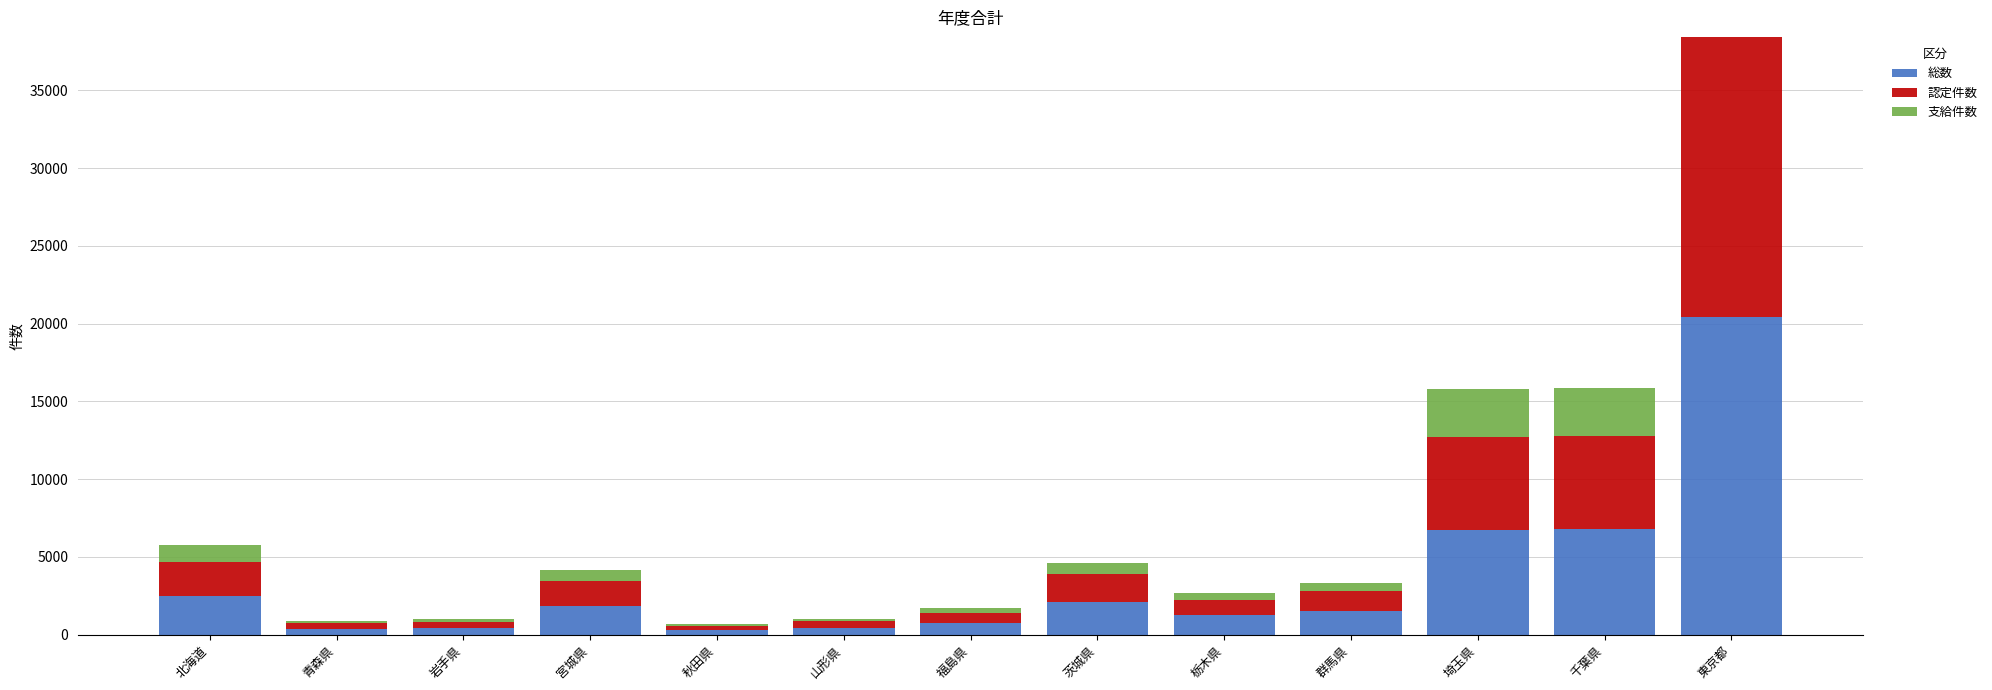

What is the maximum value for 総数?

20445